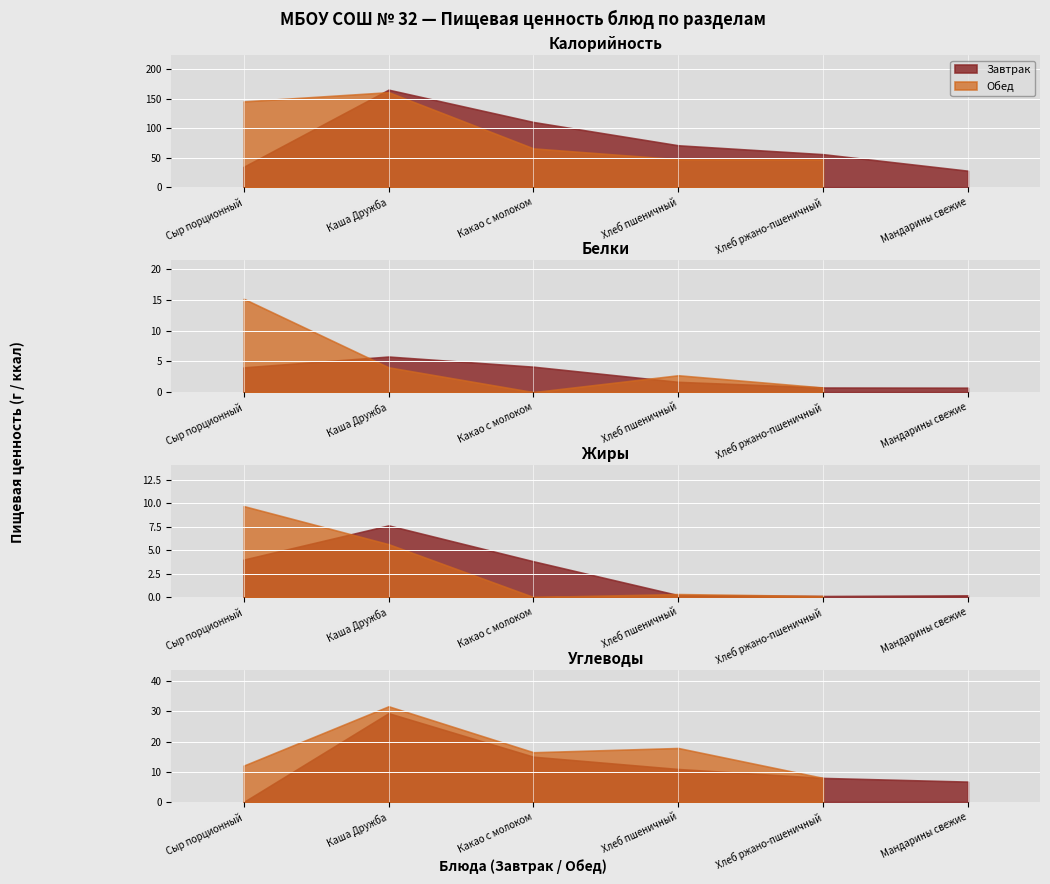

What is the spread (max minus min) of values at Какао с молоком?

44.8